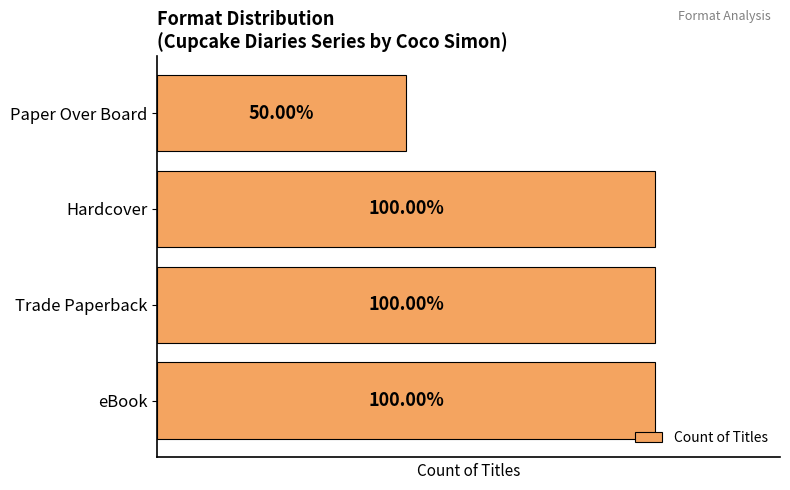

Count the number of data series in this chart.

1